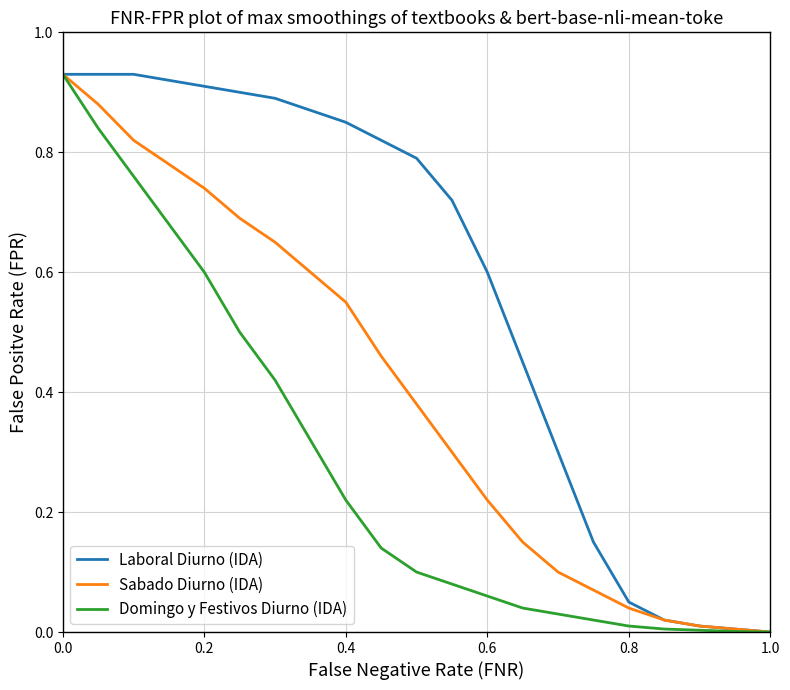

How many lines are shown in the chart?

3